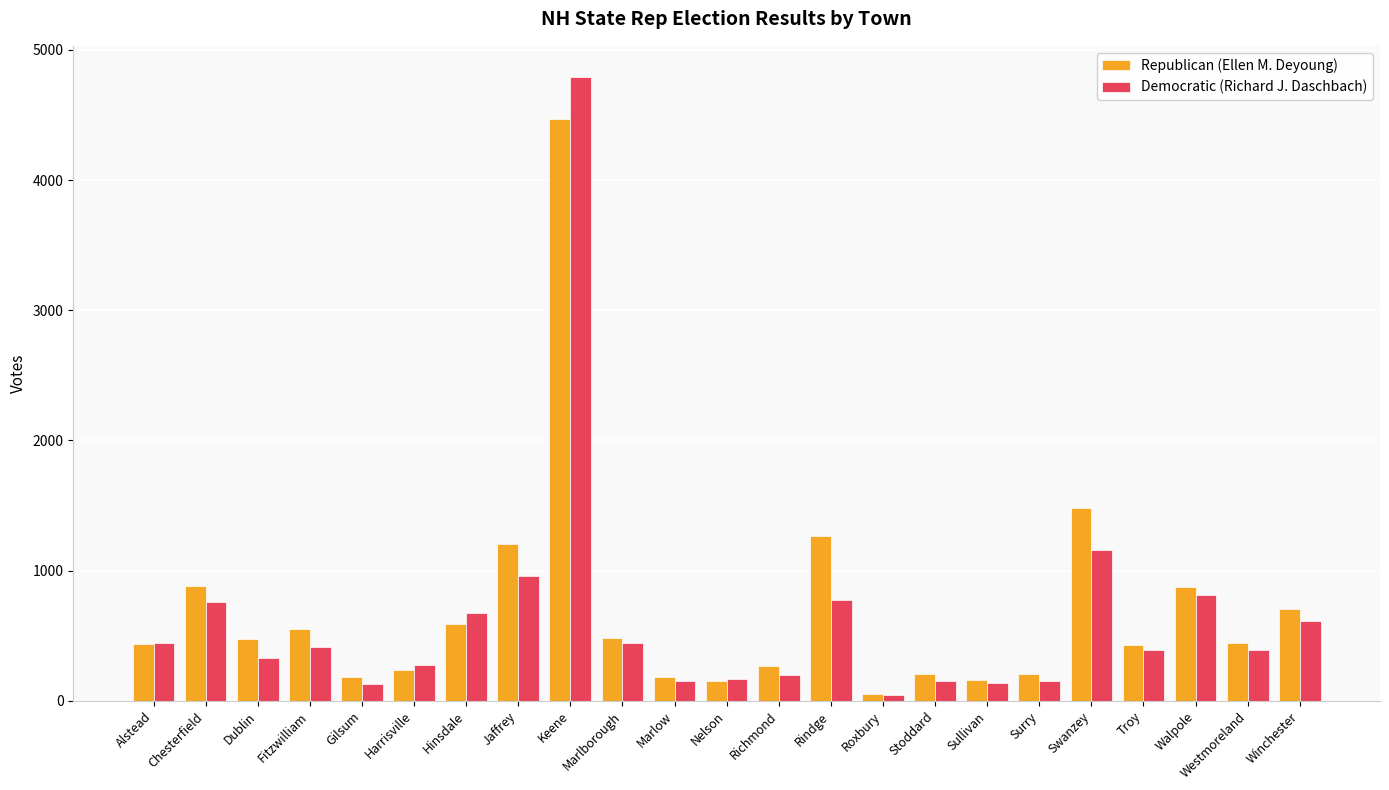

How many bars are there in each group?

2